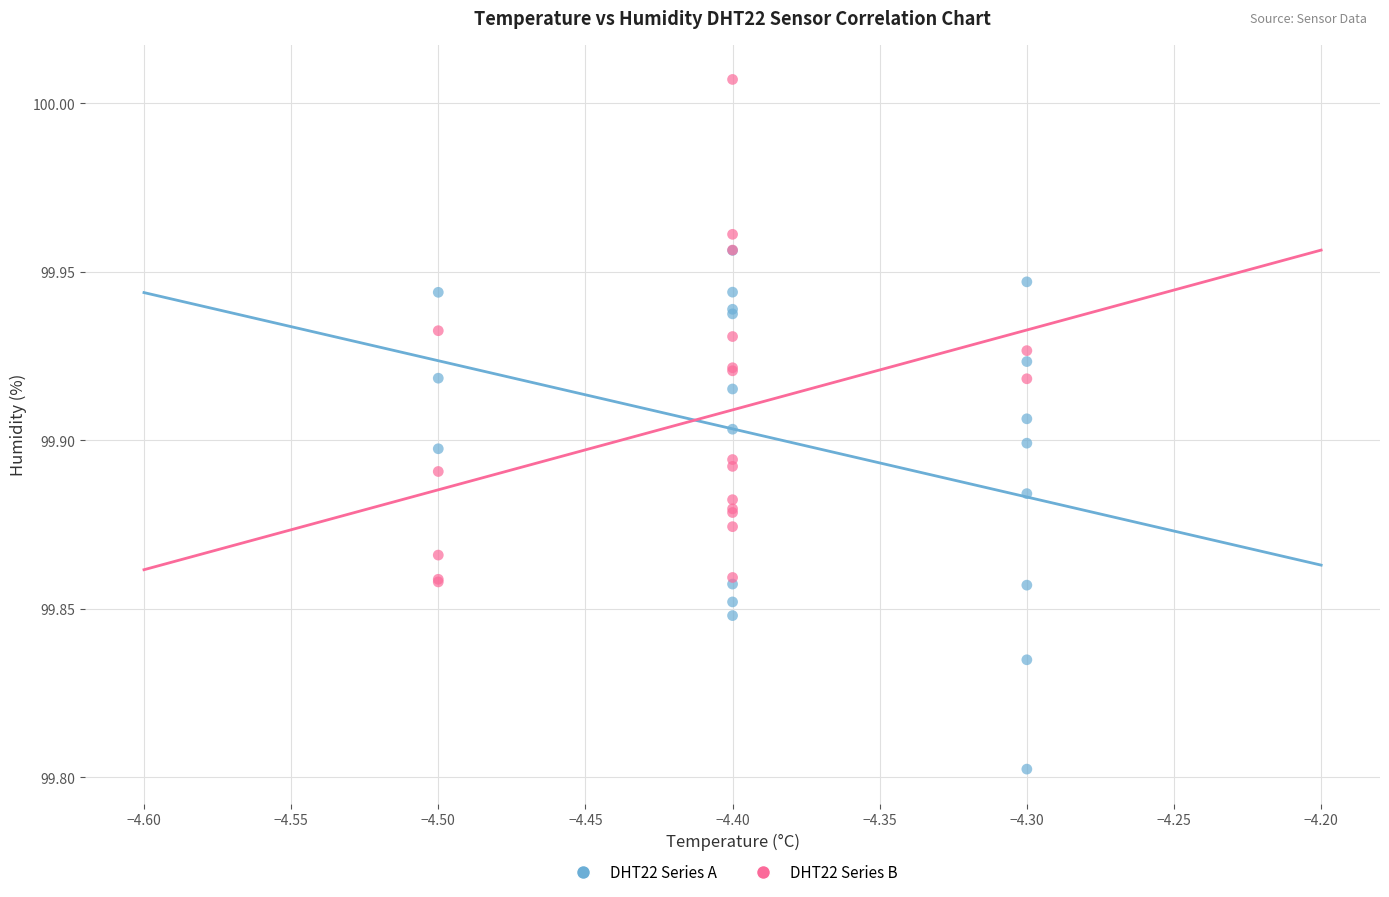

Which series reaches the maximum Y coordinate?

DHT22 Series B